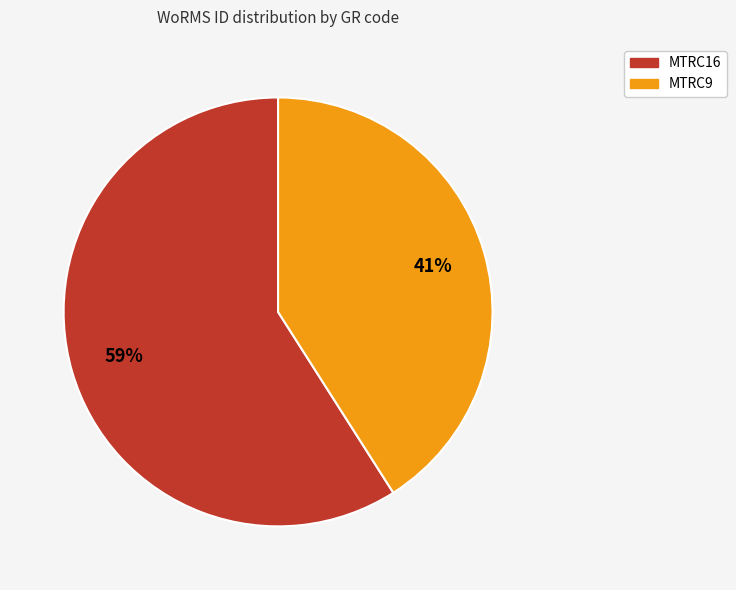

What percentage is the MTRC16 slice, to the nearest percent?

59%